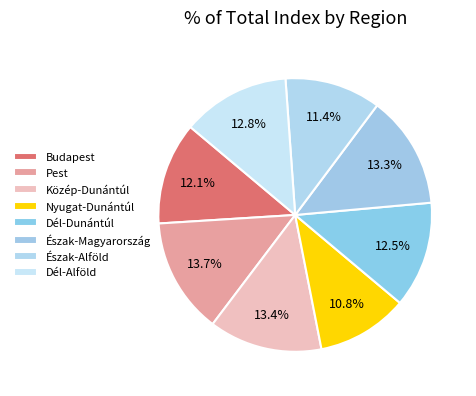

Is it true that Budapest is 23% of the pie?

False